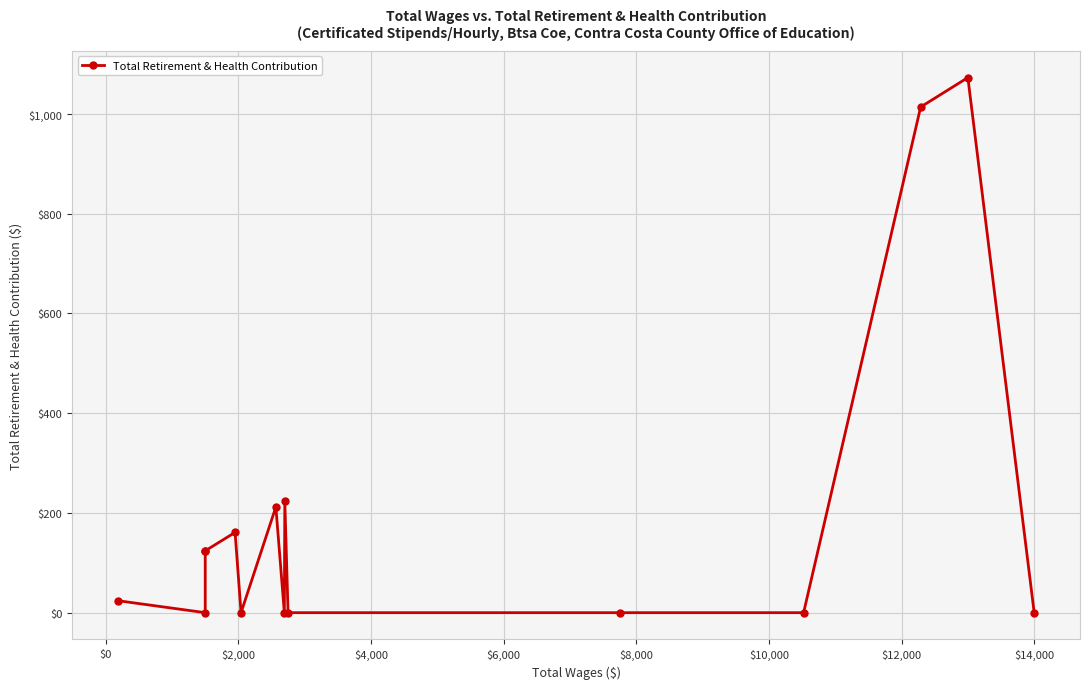

Reading left to right, what are all the values shown in this chart?

24	0	124	124	161	0	212	0	223	0	0	0	1014	1073	0